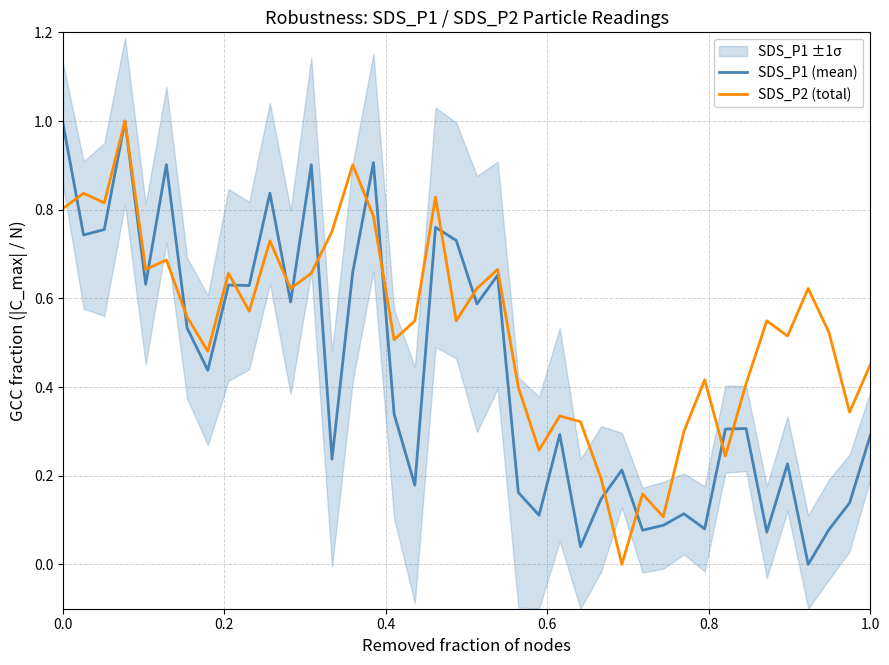

How many data points in SDS_P1 (mean) are above 0?

39